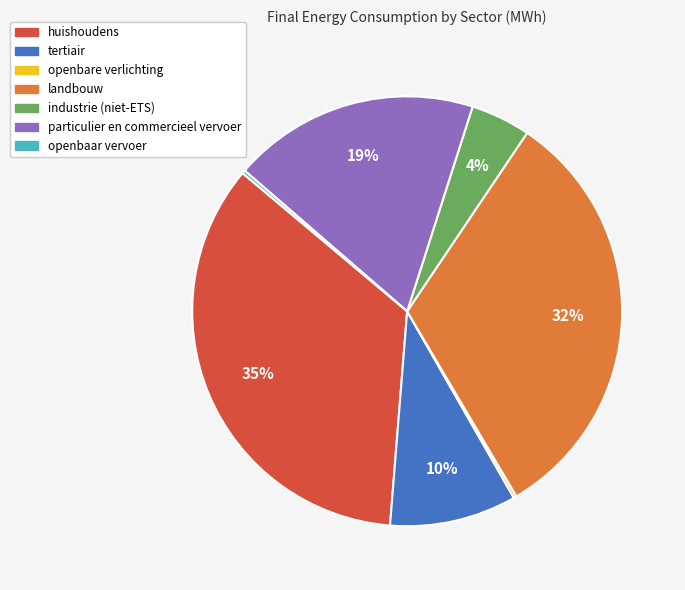

Is landbouw the majority of the pie?

No